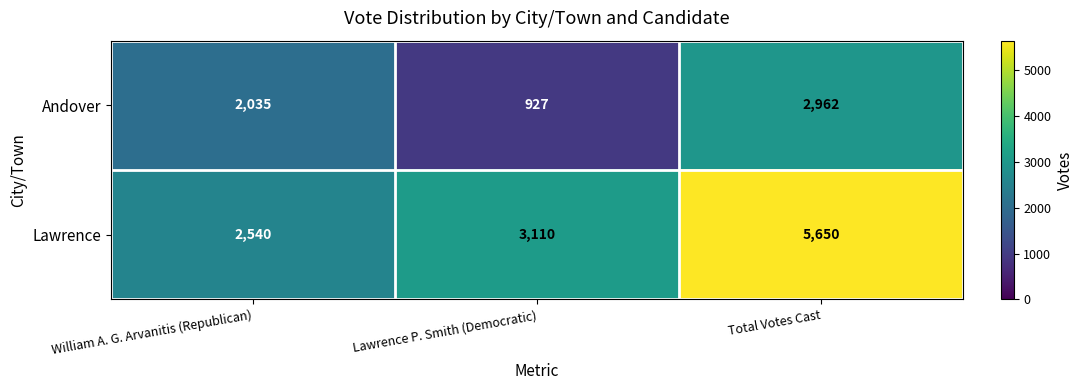

Where is Andover nearest to the value 1944?

William A. G. Arvanitis (Republican)